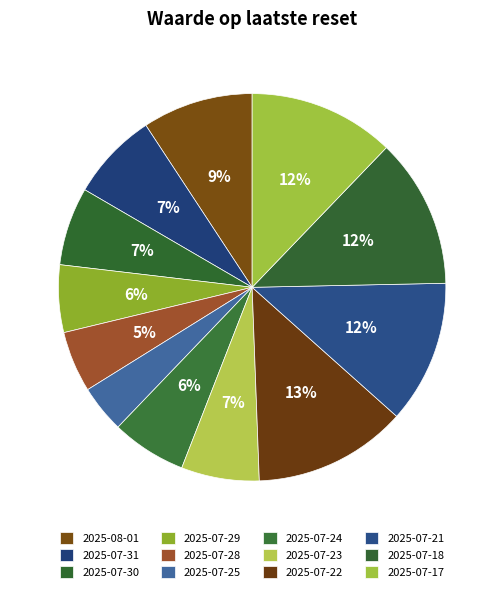

How many segments does this pie chart have?

12